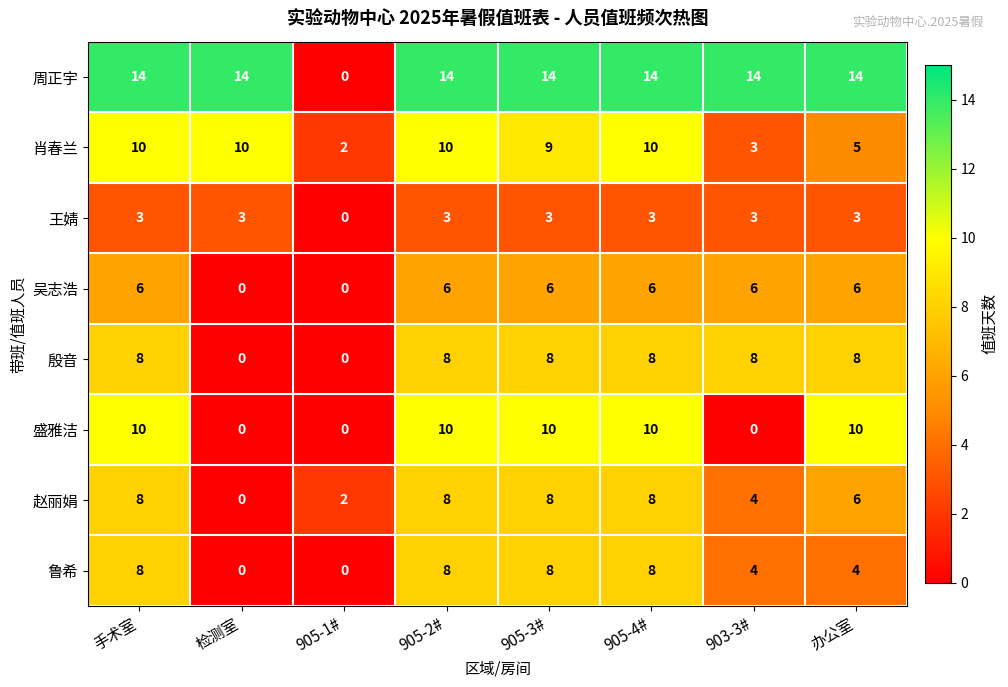

The 肖春兰 series shows 10 at 手术室. True or false?

True